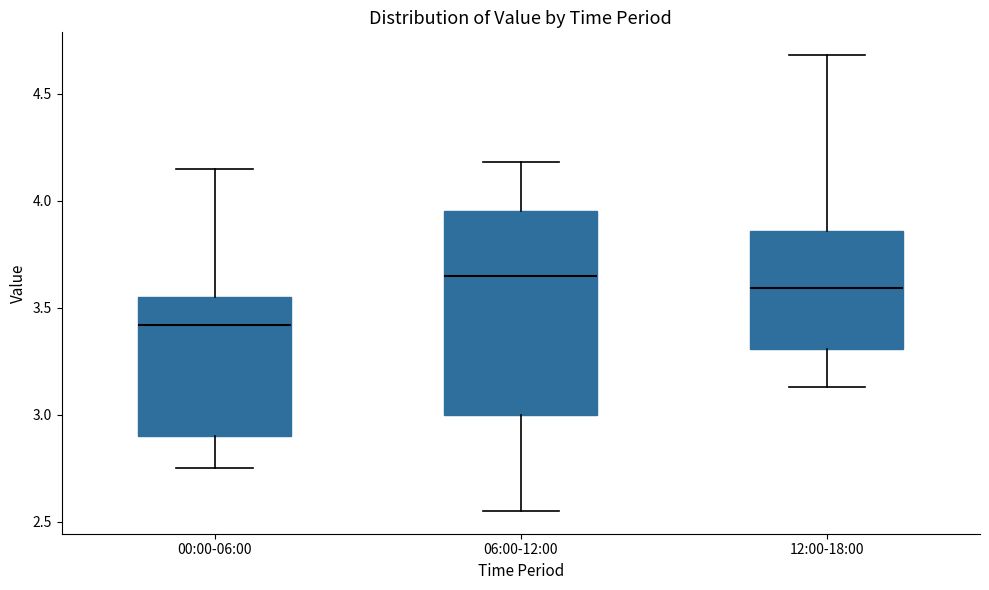

Where is the lower edge of the box for 00:00-06:00 on the y-axis? The values are not printed on the chart, so give them approximately, as read against the axis.

2.90